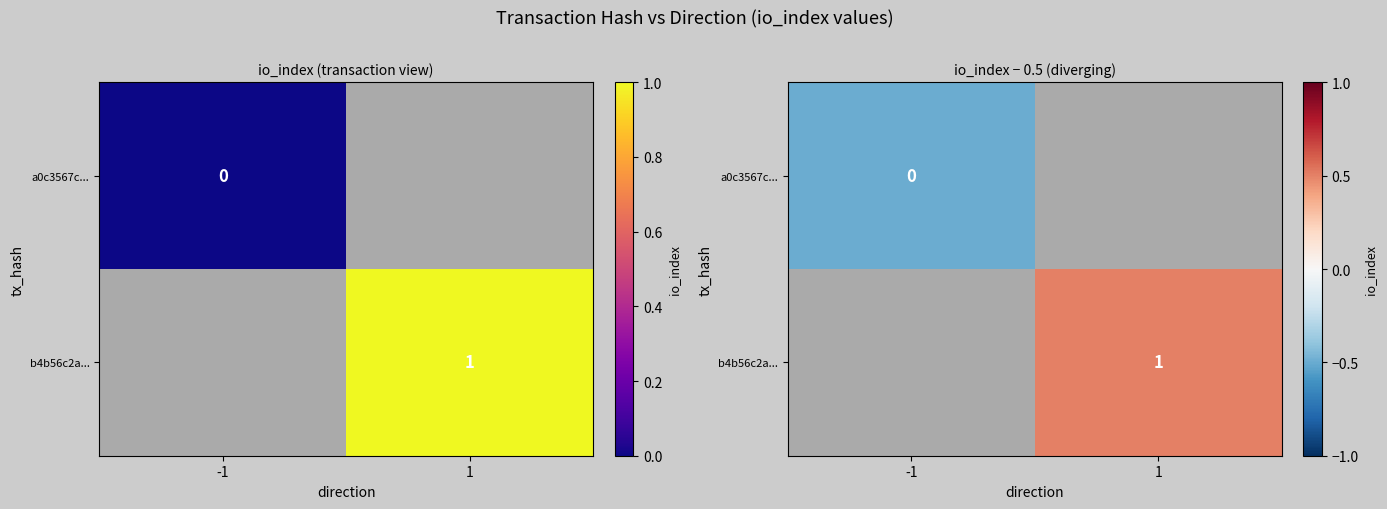

Rank the categories by a0c3567c... value from highest to lowest.

-1, 1